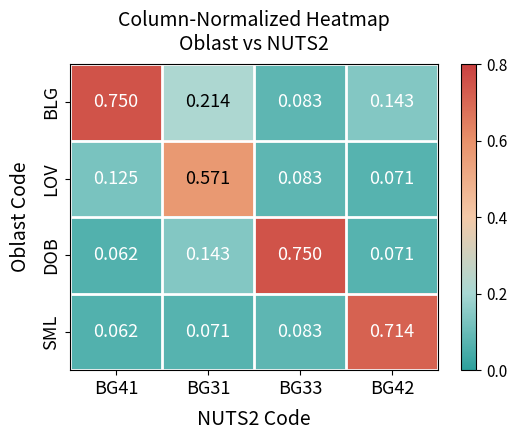

Which series has the largest total across all categories?

BLG